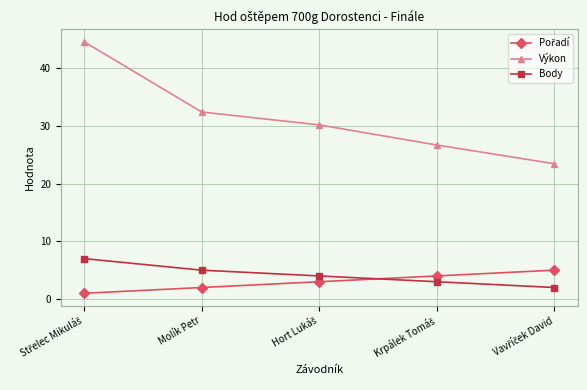

Which series has the largest total across all categories?

Výkon